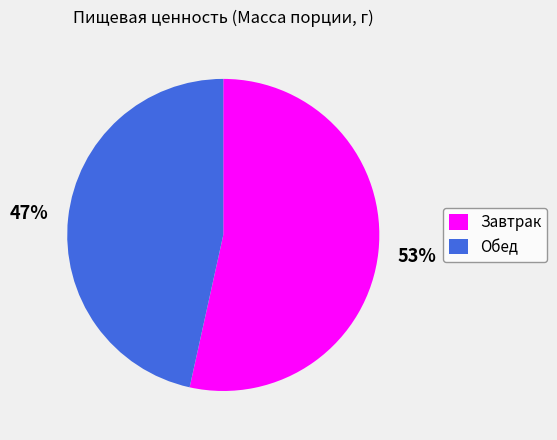

To the nearest percent, what is the combined percentage of Обед and Завтрак?

100%